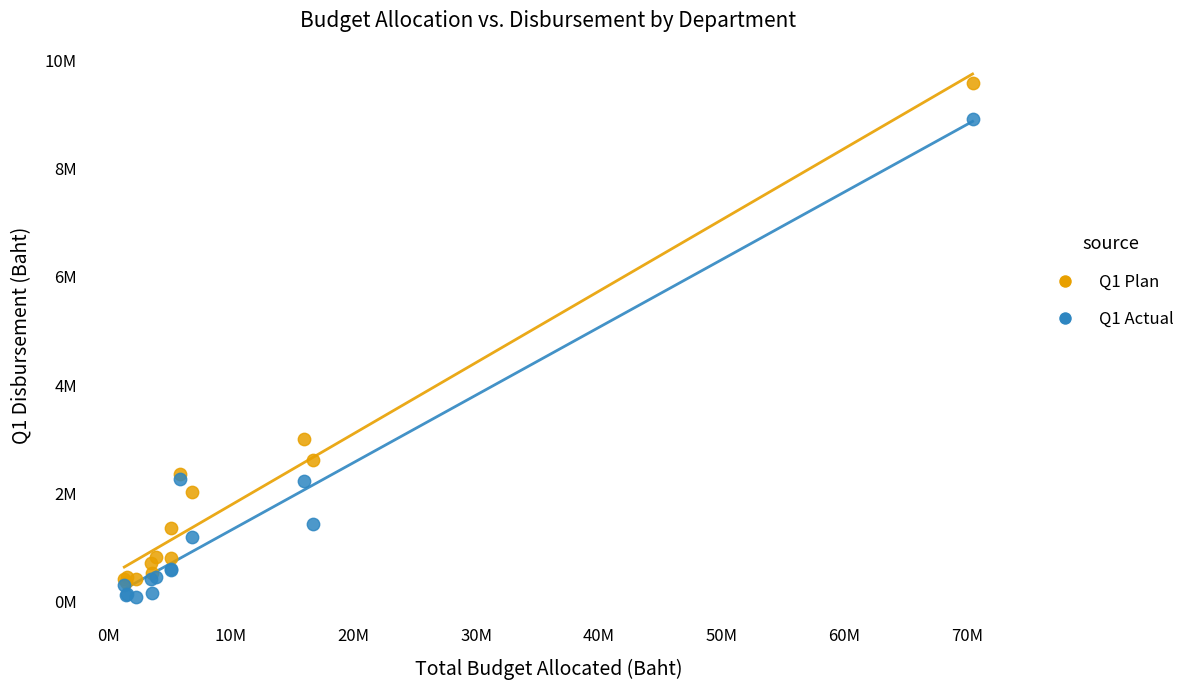

Which series has the widest spread of Y values?

Q1 Plan